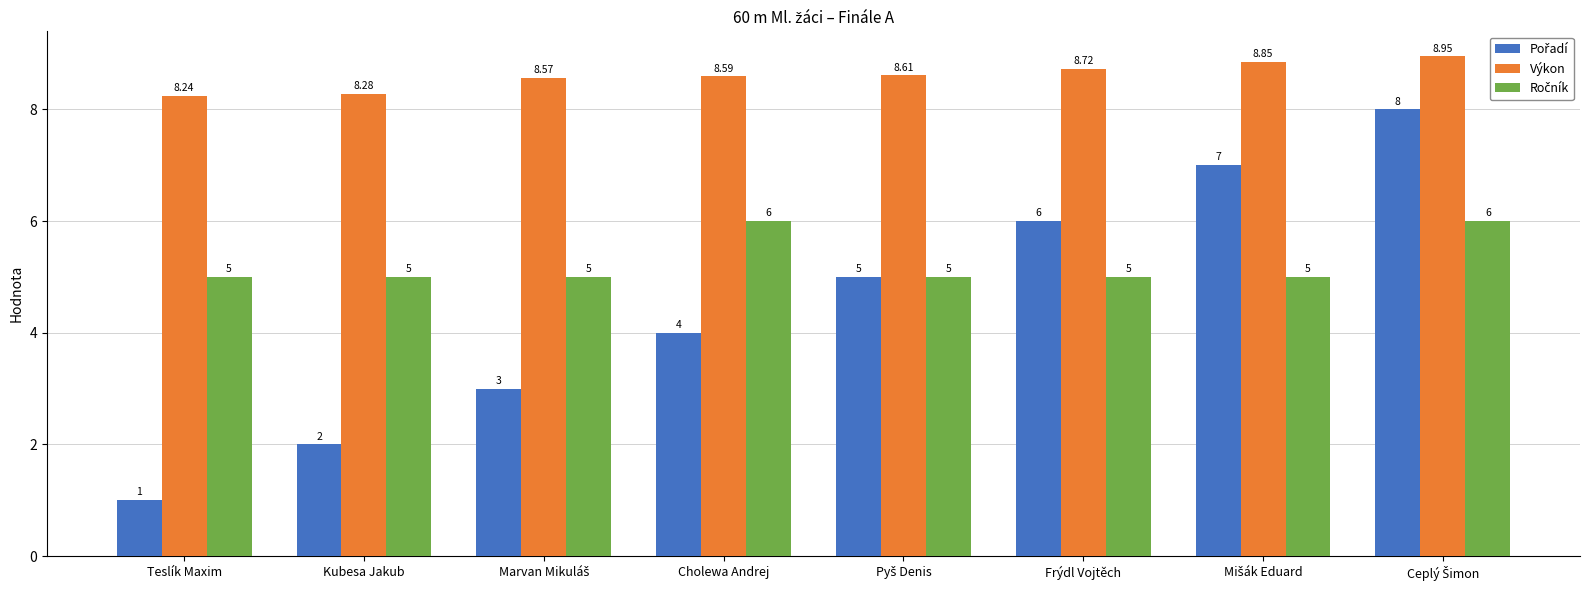

Which label corresponds to the smallest value in the chart?

Teslík Maxim